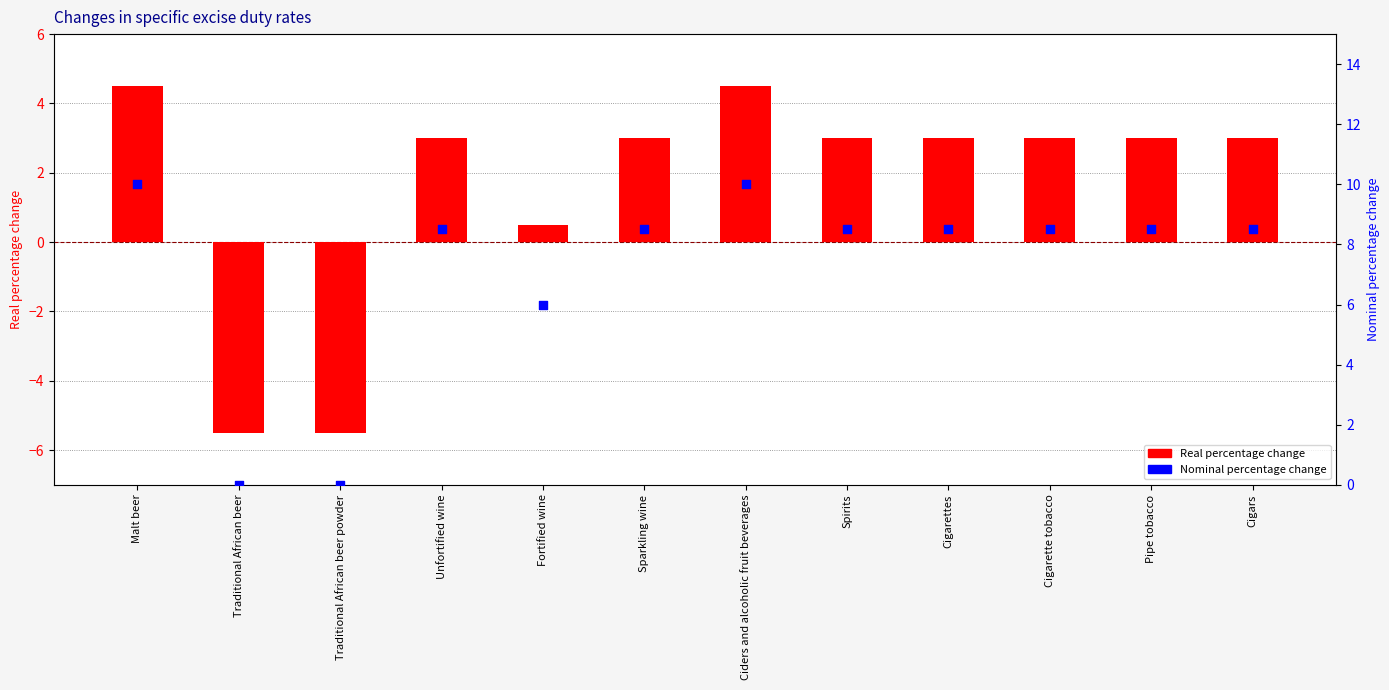

Which series contains the highest Y value?

Nominal